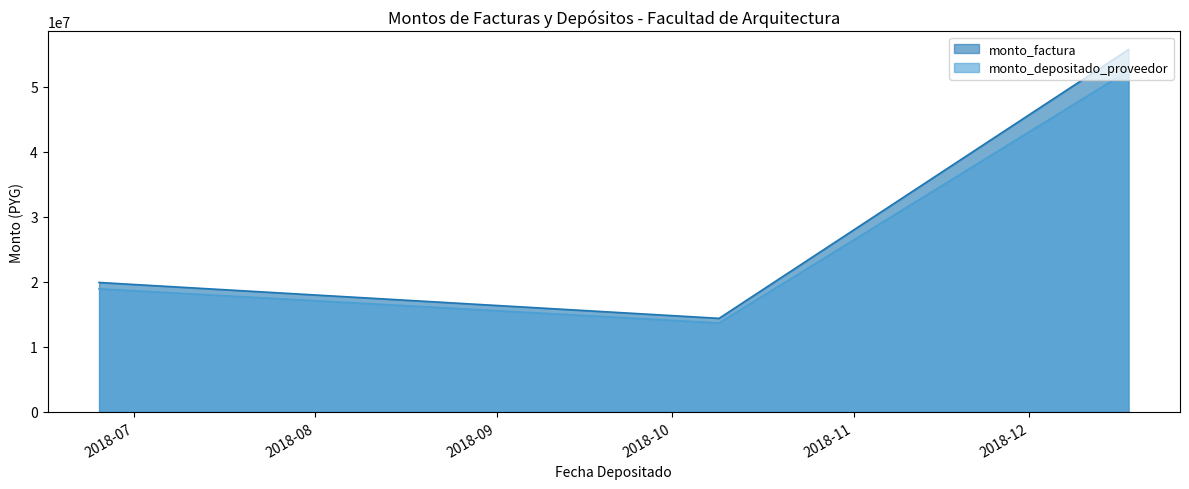

Count the monto_depositado_proveedor values in the range 13685205 to 52470954.

3